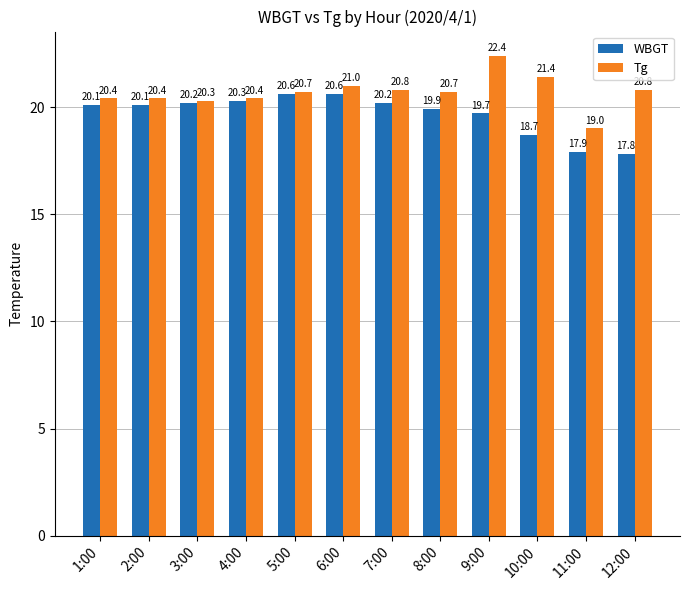

The WBGT series shows 20.1 at 1:00. True or false?

True